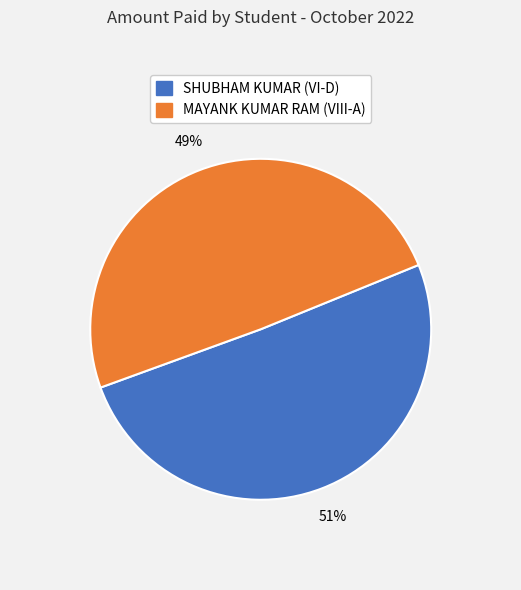

What is the ratio of the value at MAYANK KUMAR RAM (VIII-A) to the value at SHUBHAM KUMAR (VI-D)?

1.0